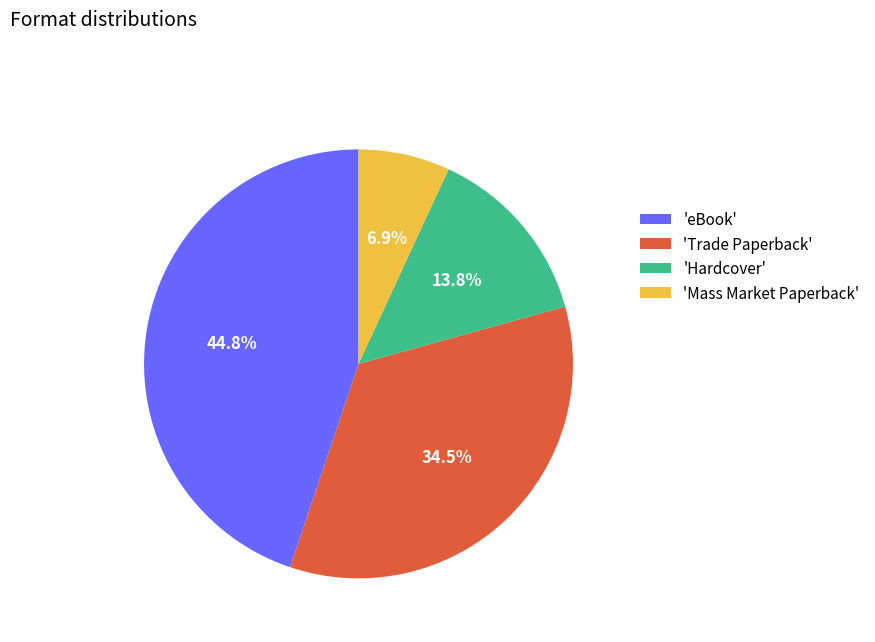

Rank the categories by value from highest to lowest.

'eBook', 'Trade Paperback', 'Hardcover', 'Mass Market Paperback'